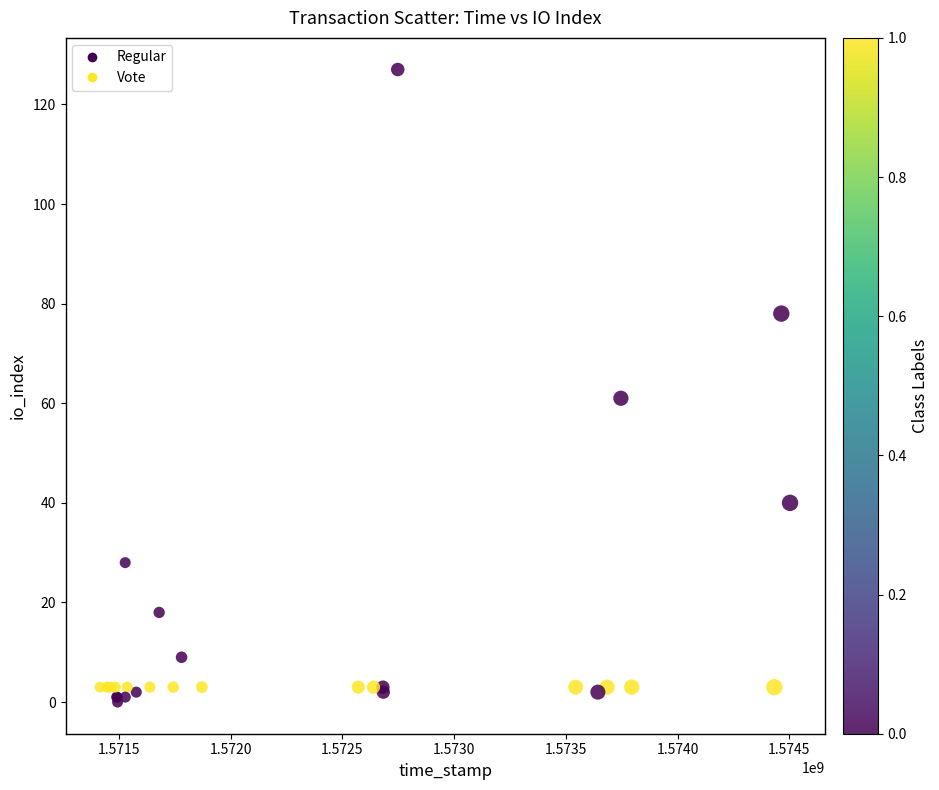

What Y value in the scatter plot is closest to 63?

61